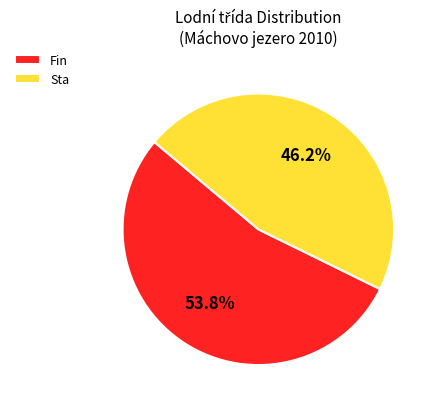

To the nearest percent, what portion does Sta represent?

46%